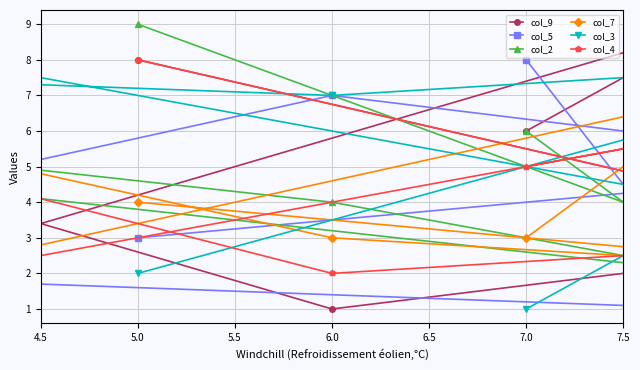

What is the total value across all series at 6.5?

37